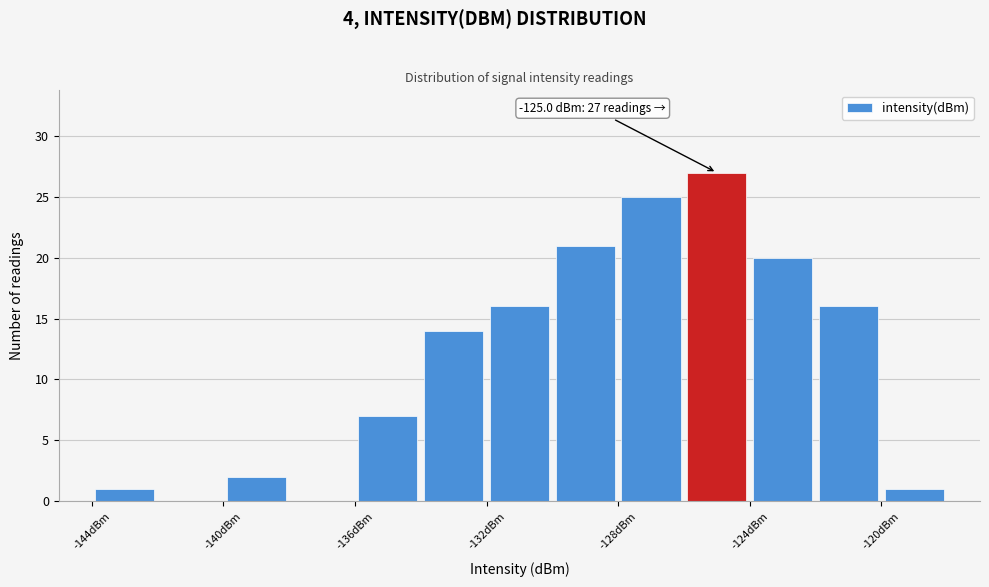

Over which range of the x-axis is the bar tallest?

-126 to -124